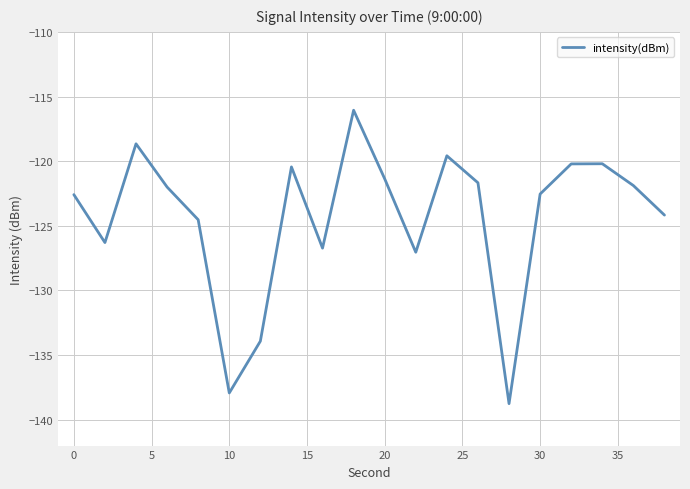

What is the sum of all values?

-2486.6